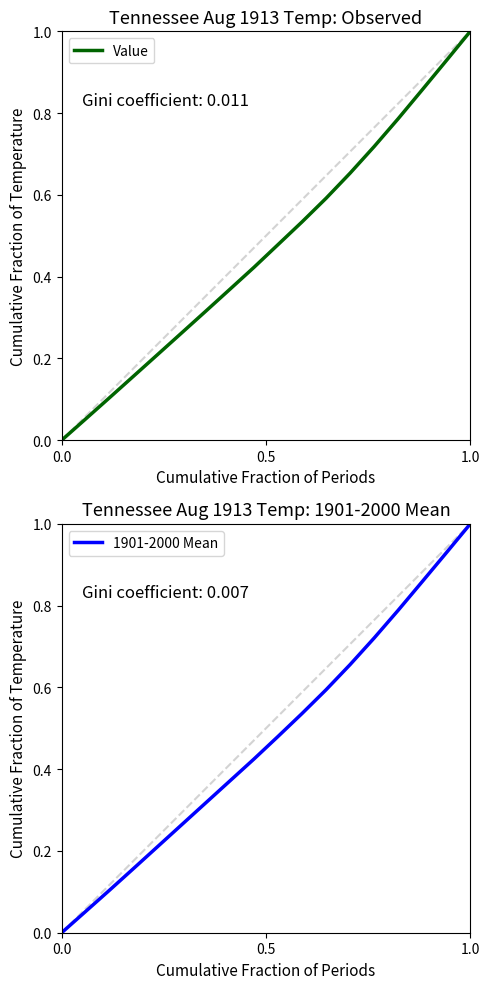

True or false: 1901-2000 Mean has a value of 0.0 at 0.0.

True